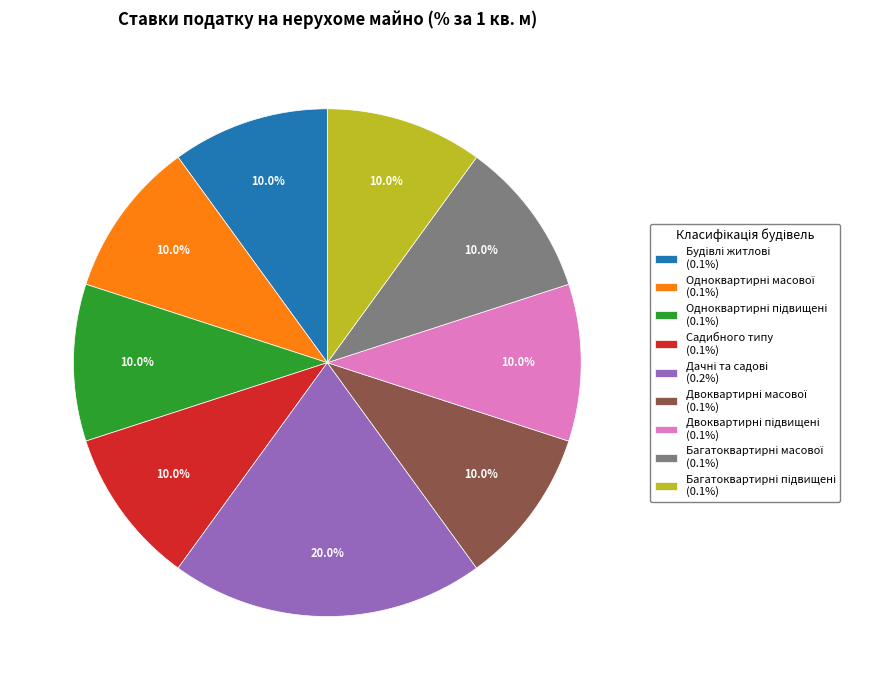

What portion of the pie excludes Садибного типу (0.1%)?

90.0%